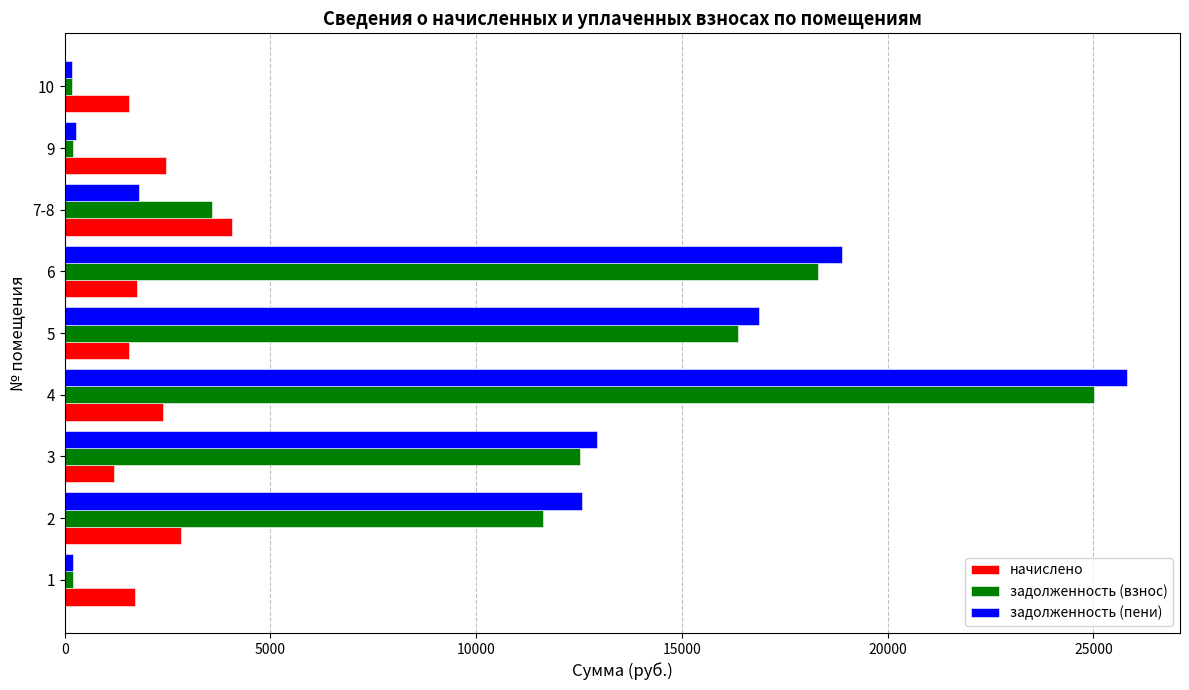

Rank the series by their maximum value, from highest to lowest.

задолженность (пени), задолженность (взнос), начислено